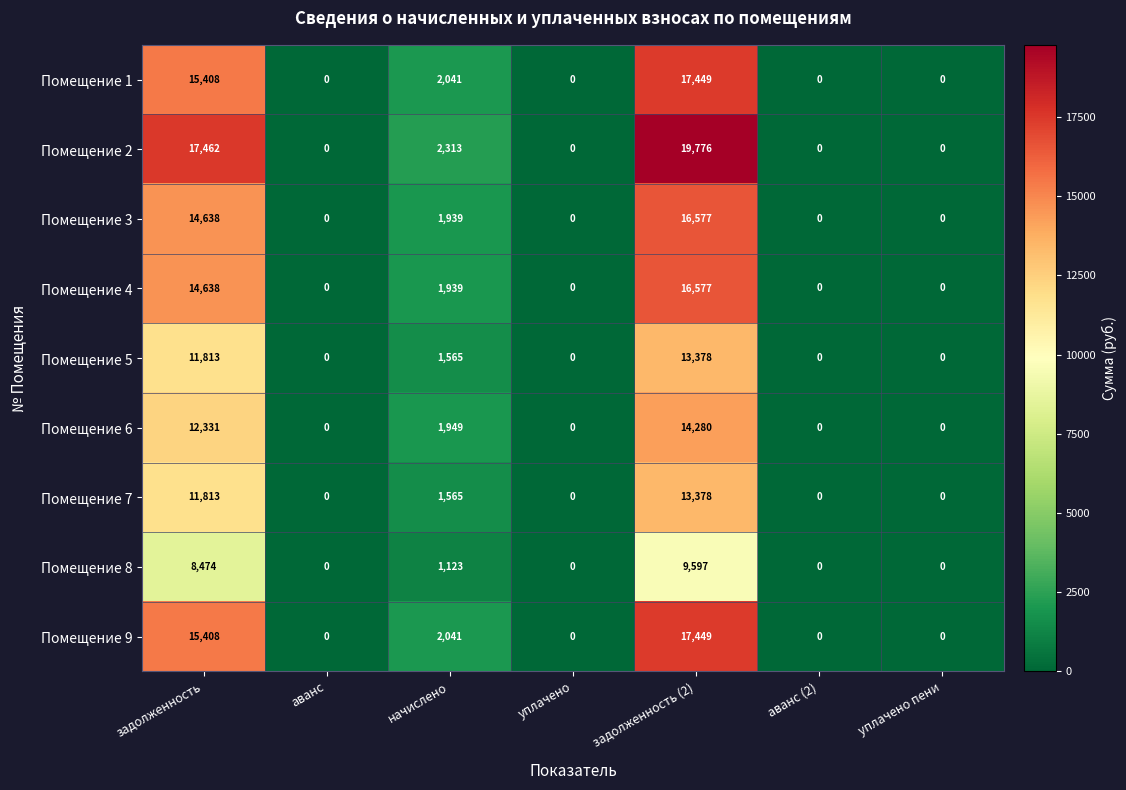

Which series has the widest spread of values?

Помещение 2